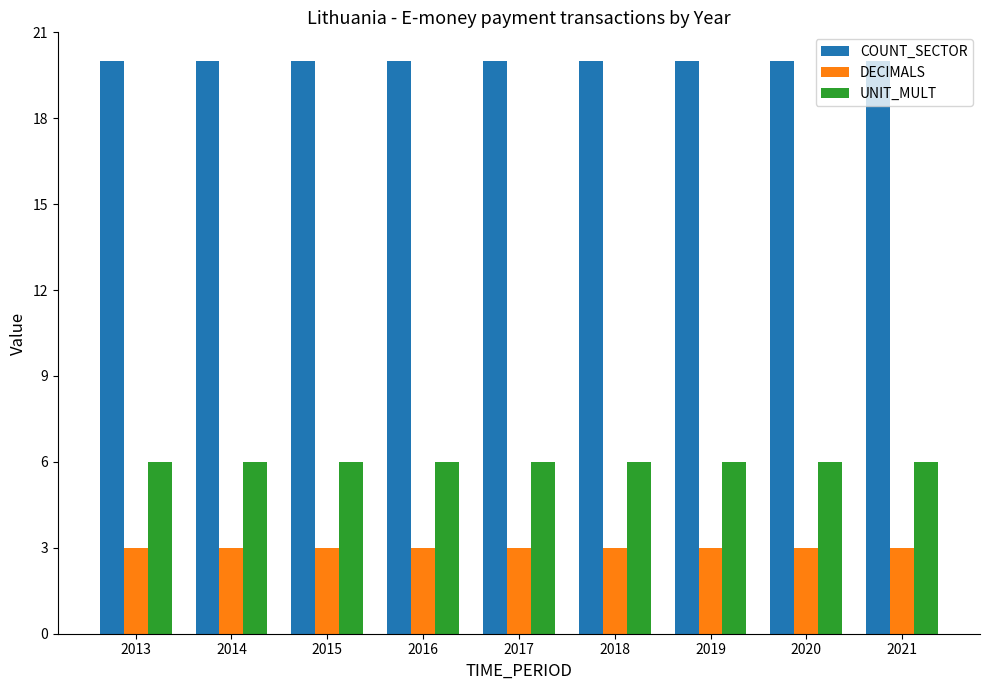

What is the difference between the highest and lowest values at 2016?

17